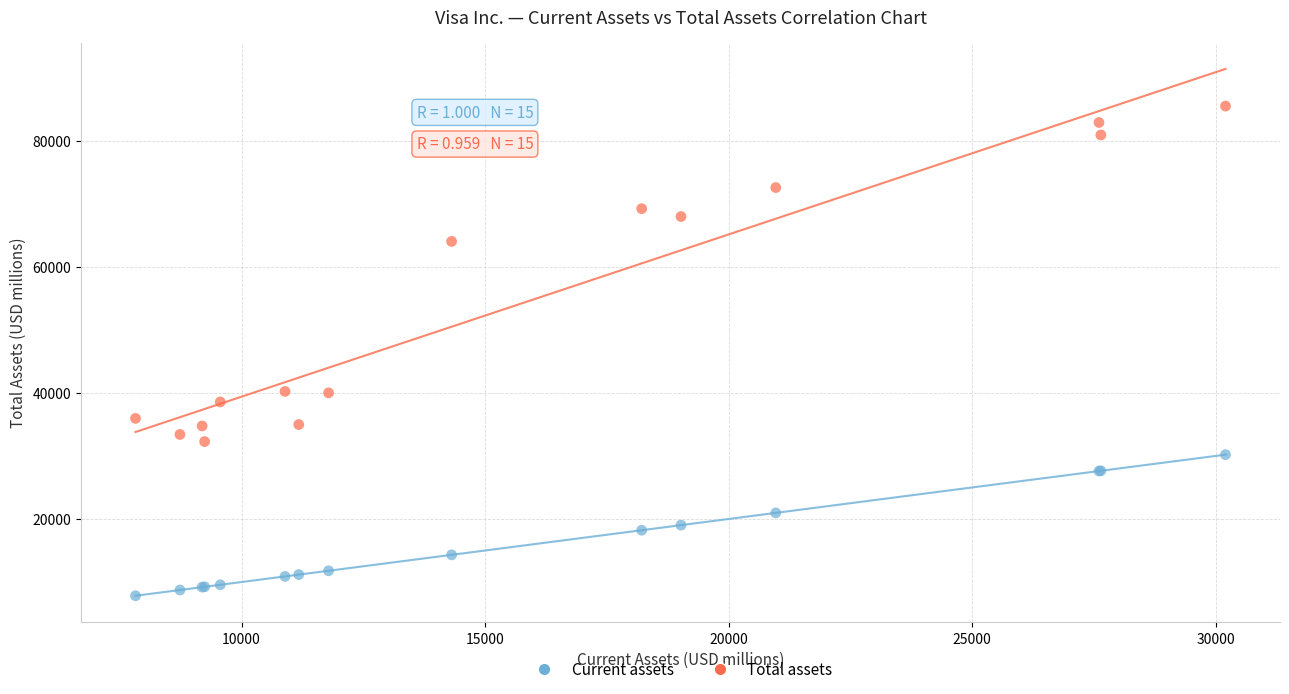

In the Total assets series, what Y value is closest to 58891?

64035